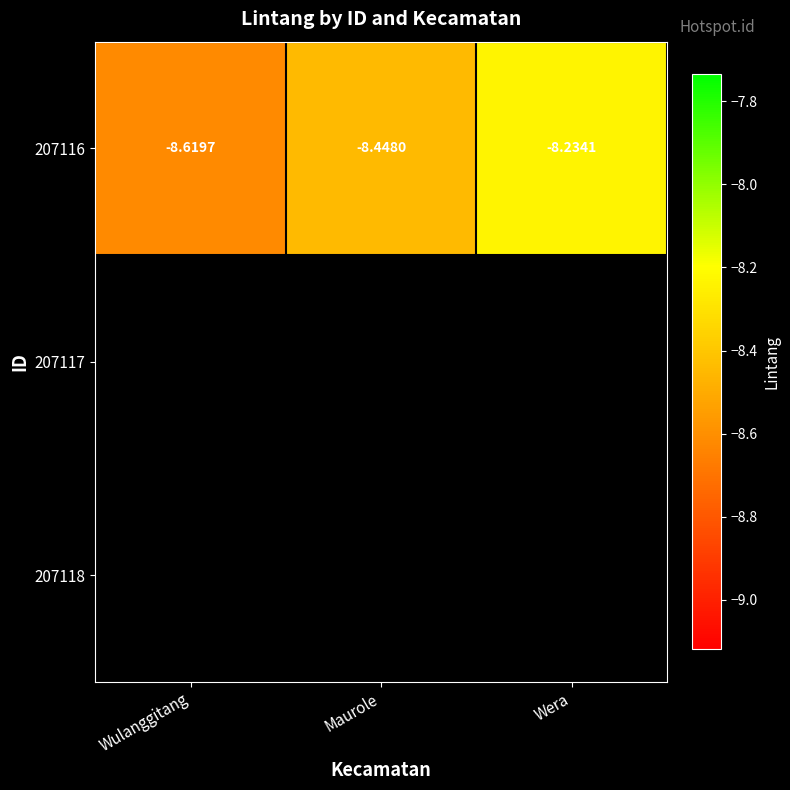

Between Maurole and Wera, which is larger?

Wera